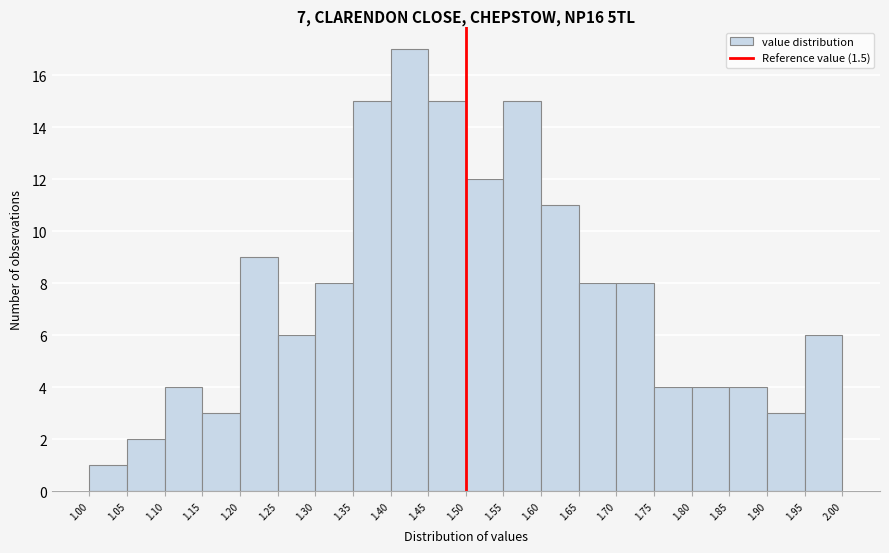

Reading left to right, transcribe this chart: for each bar, give the range it covers on the x-axis and its height. The values are not printed on the chart, so give them approximately, as read against the axis.

1.00 to 1.05: 1
1.05 to 1.10: 2
1.10 to 1.15: 4
1.15 to 1.20: 3
1.20 to 1.25: 9
1.25 to 1.30: 6
1.30 to 1.35: 8
1.35 to 1.40: 15
1.40 to 1.45: 17
1.45 to 1.50: 15
1.50 to 1.55: 12
1.55 to 1.60: 15
1.60 to 1.65: 11
1.65 to 1.70: 8
1.70 to 1.75: 8
1.75 to 1.80: 4
1.80 to 1.85: 4
1.85 to 1.90: 4
1.90 to 1.95: 3
1.95 to 2.00: 6